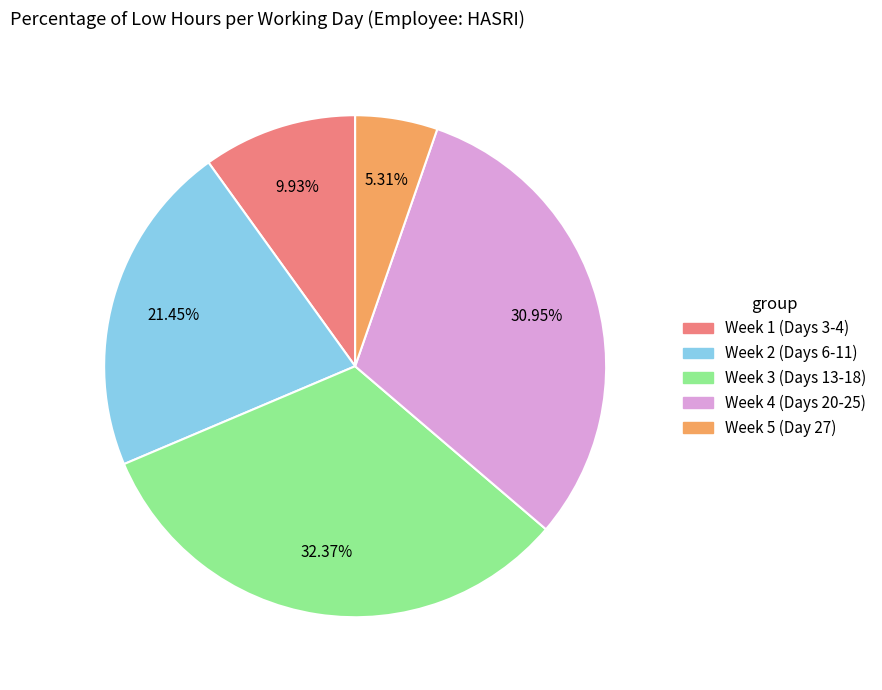

Is there a majority slice in this chart?

No